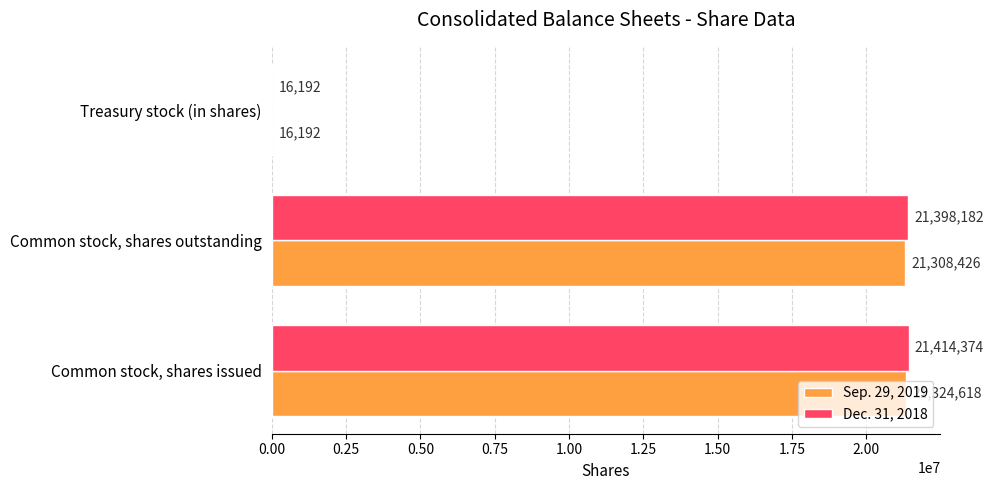

What is the sum of the Sep. 29, 2019 values at Treasury stock (in shares) and Common stock, shares outstanding?

21324618